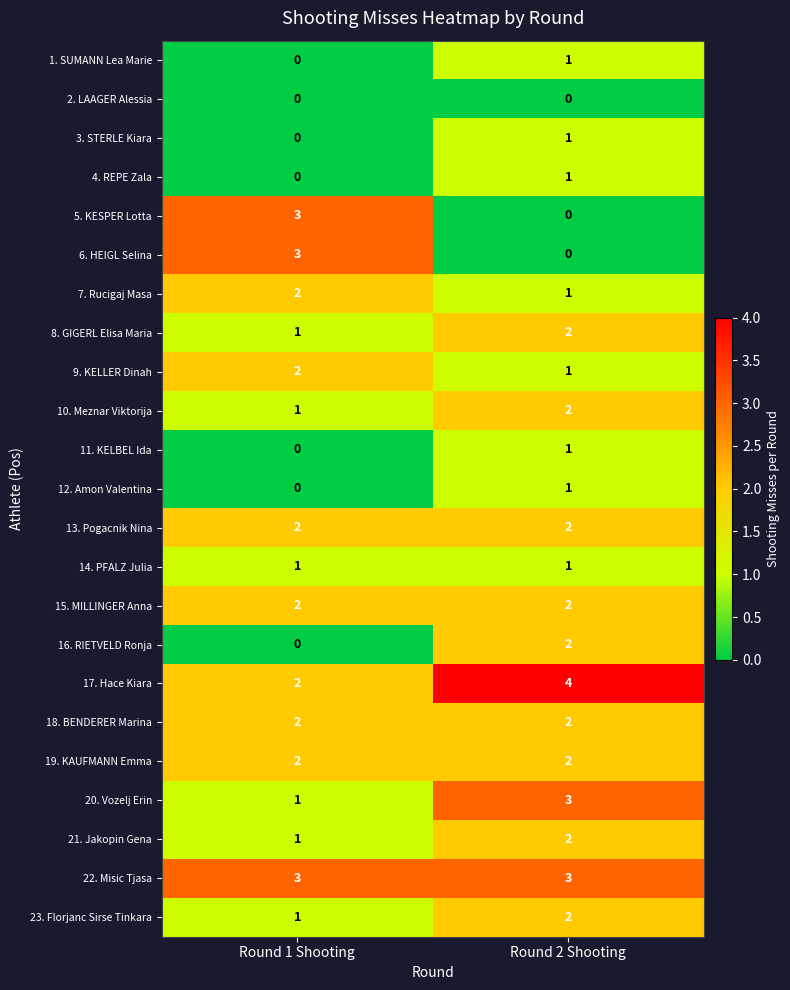

List the labels in order of 17. Hace Kiara value, smallest first.

Round 1 Shooting, Round 2 Shooting